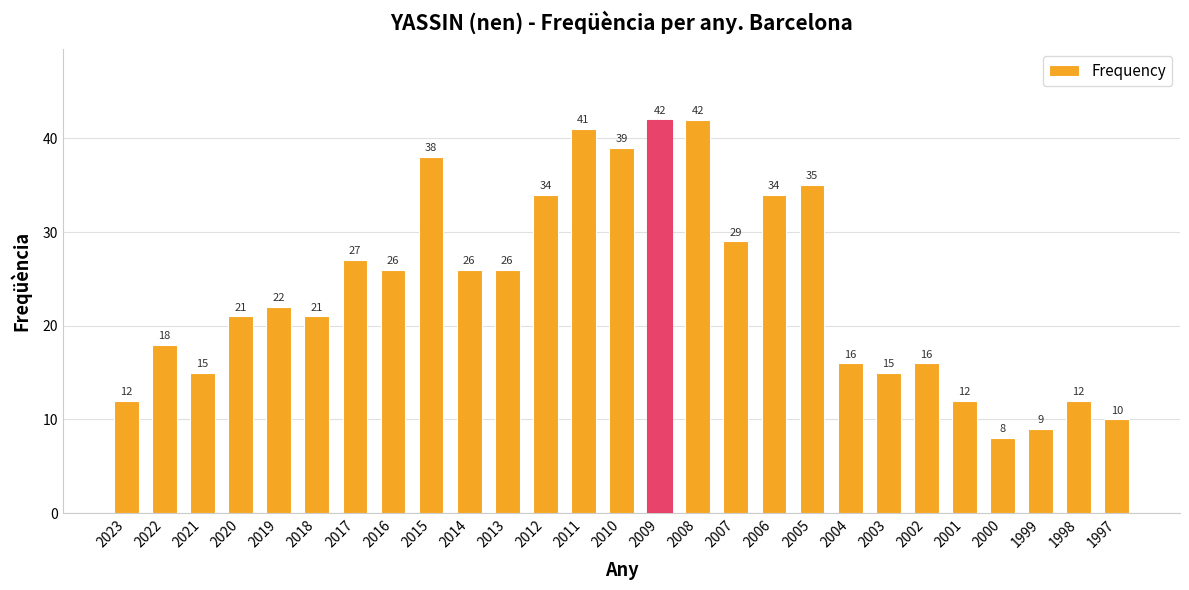

What is the change in value from 2006 to 2002?

-18